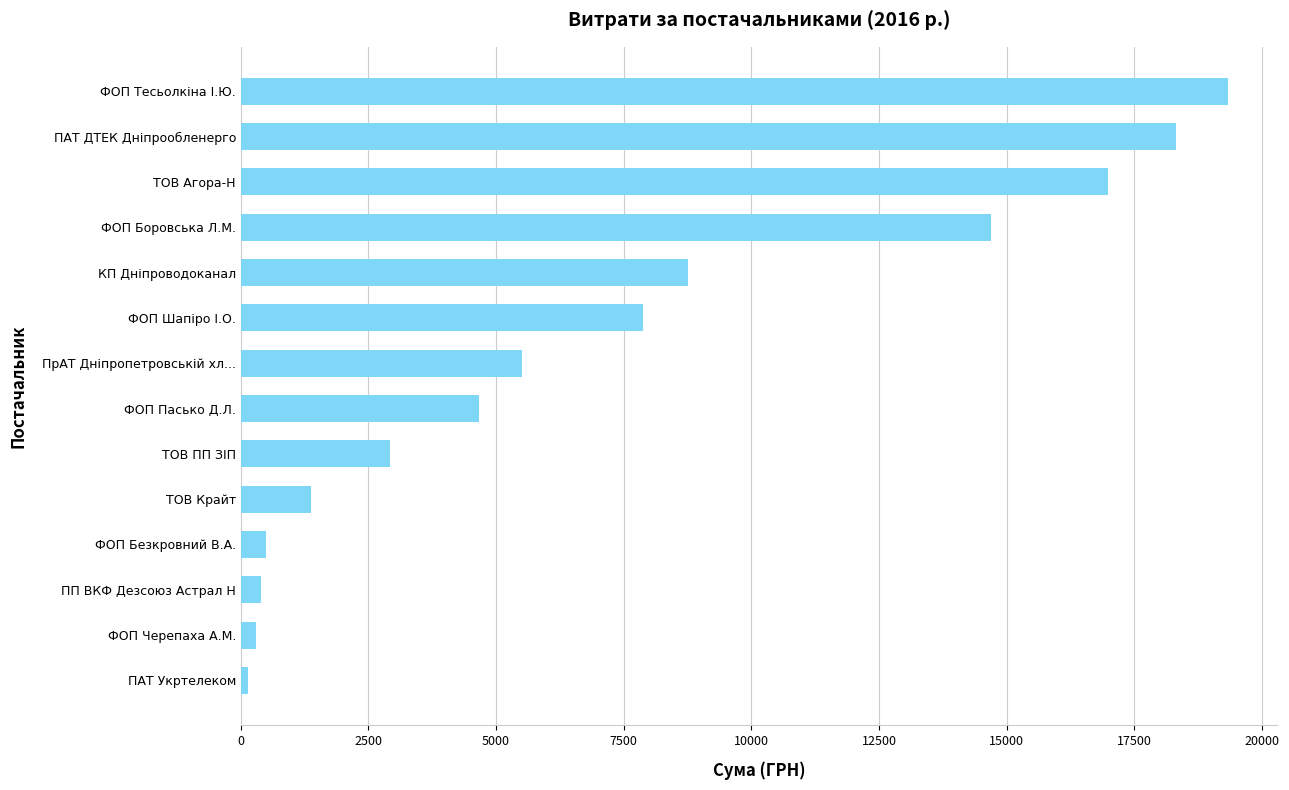

What is the approximate value at ФОП Тесьолкіна І.Ю.?

19329.0